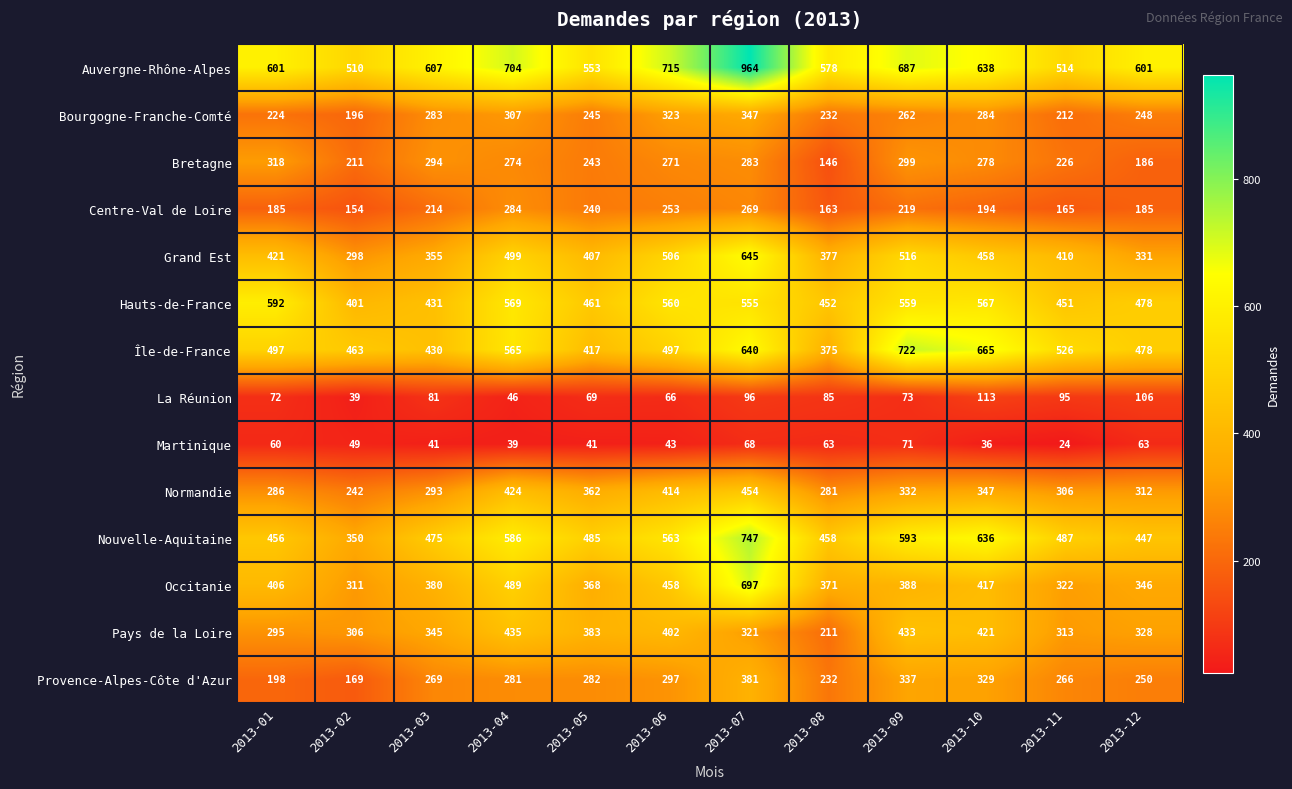

What is the spread (max minus min) of values at 2013-02?

471